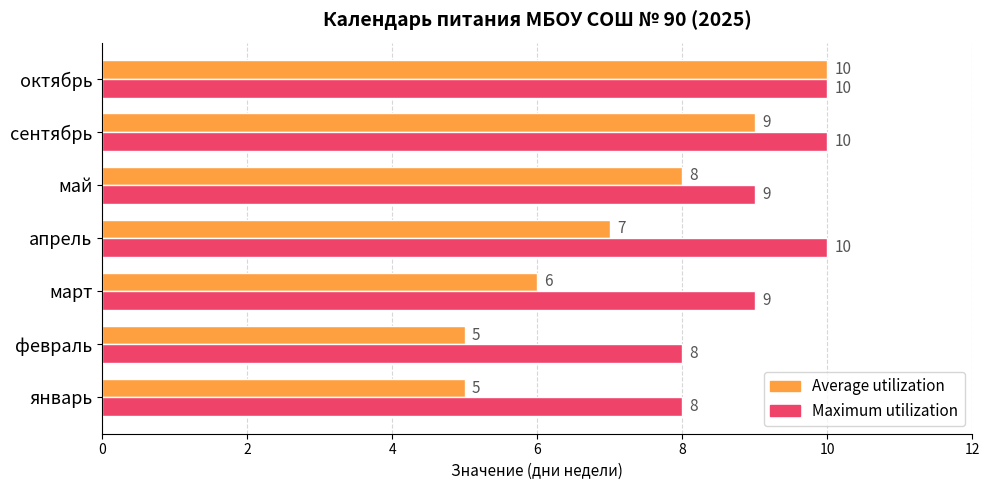

Is the value of Maximum utilization at февраль greater than the value of Average utilization at март?

Yes